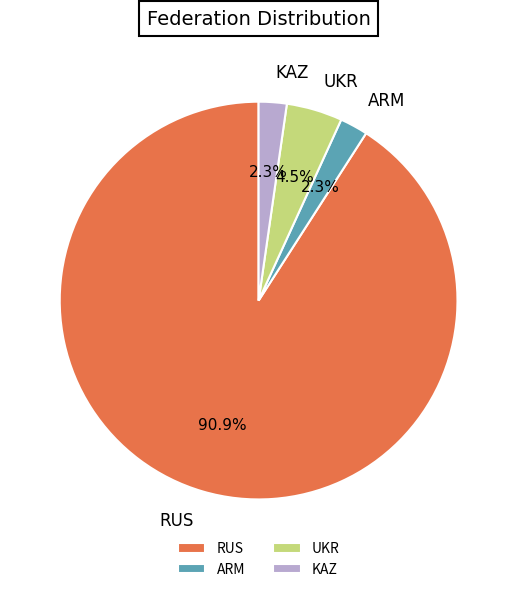

How many slices are in this pie chart?

4